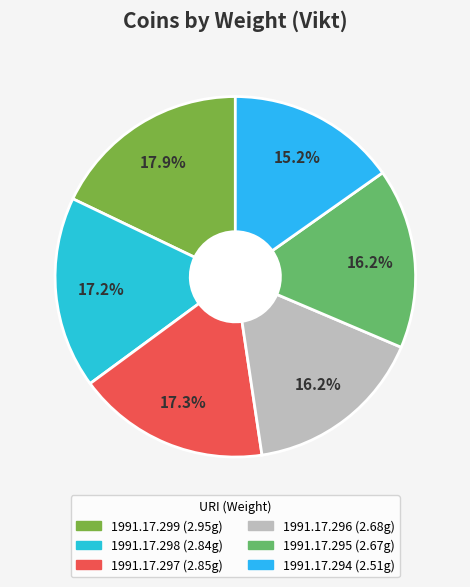

The 1991.17.296 slice represents 5% of the pie. True or false?

False